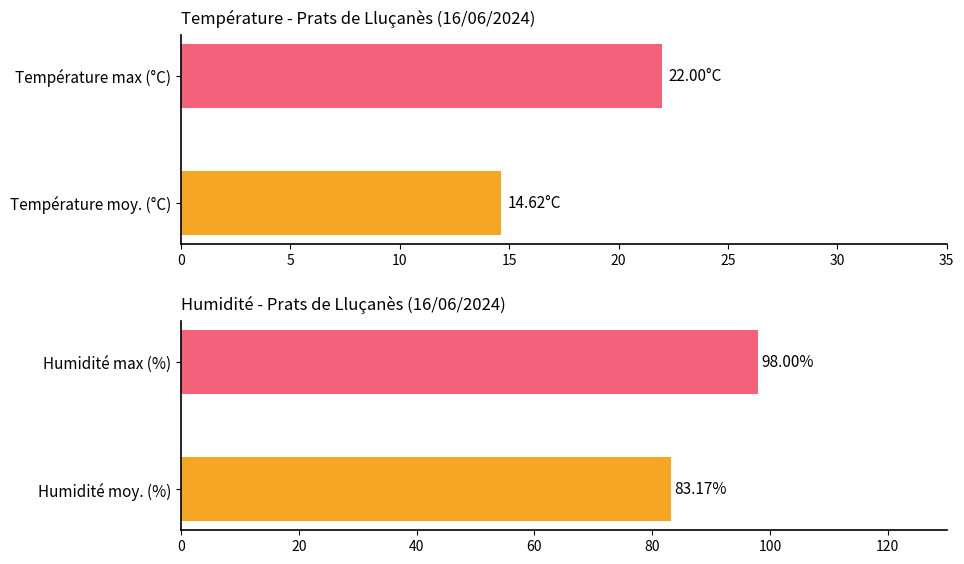

What is the sum of all Température (°C) values?

36.6